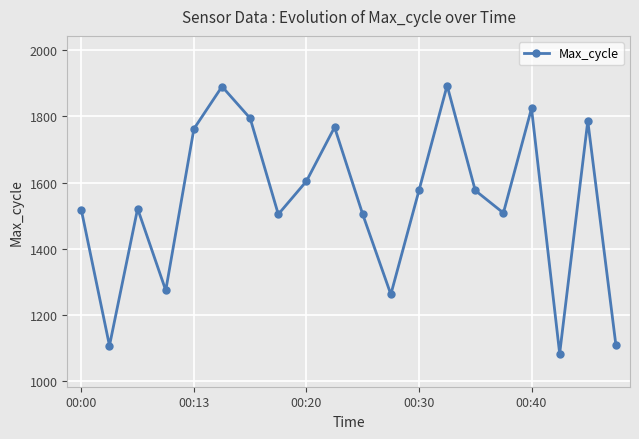

What is the sum of all values?

30860